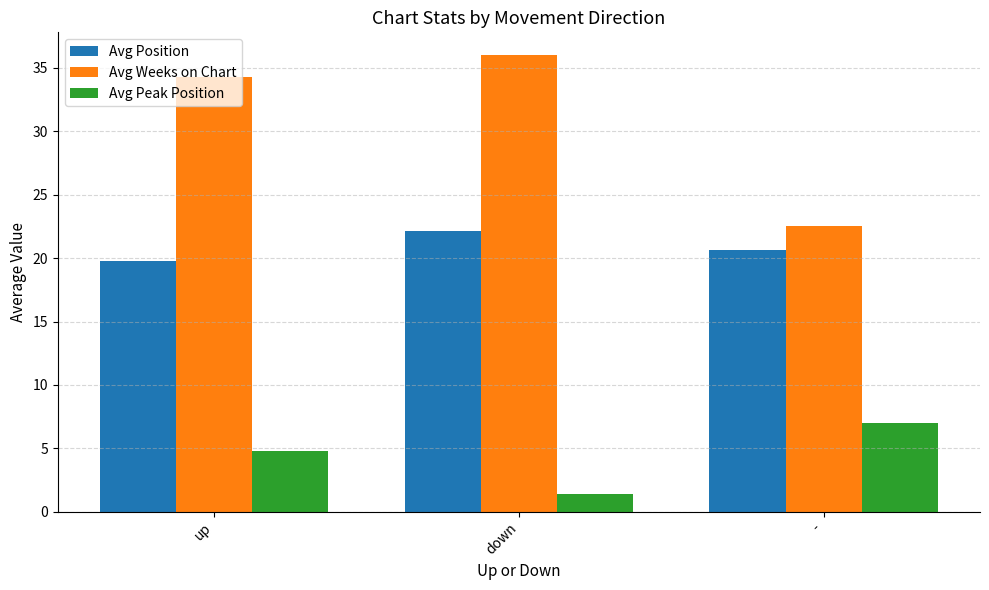

Is it true that Avg Peak Position equals 4.8 at up?

True